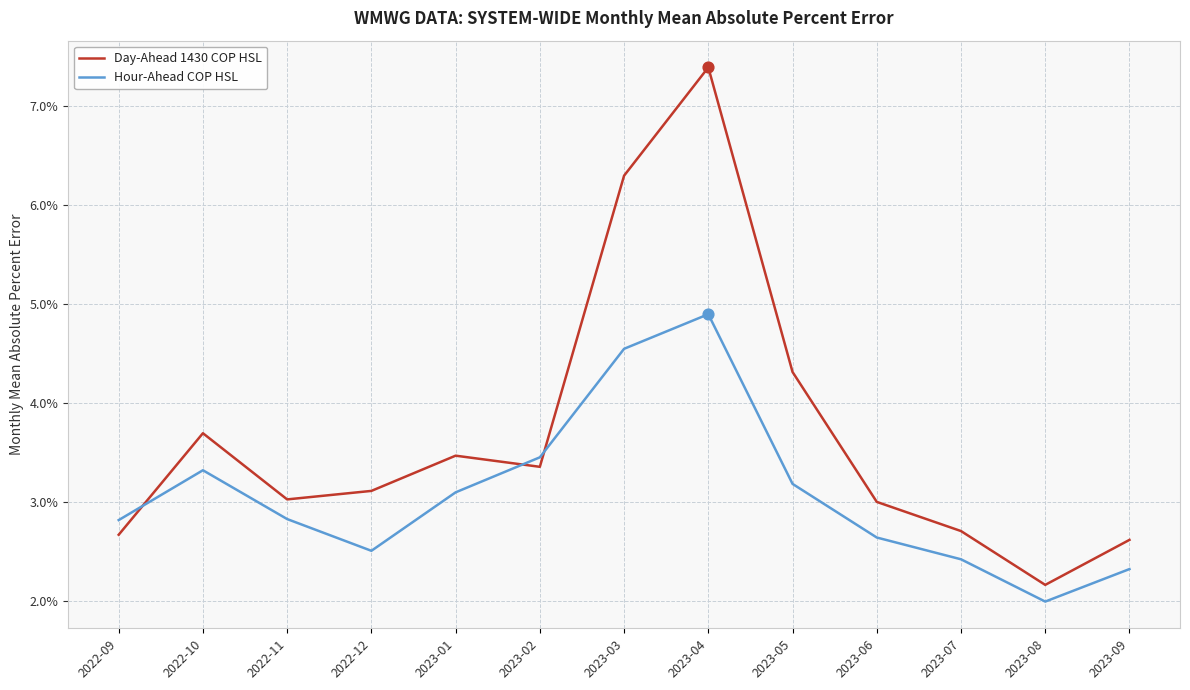

What are all the series names shown in the legend?

Day-Ahead 1430 COP HSL, Hour-Ahead COP HSL